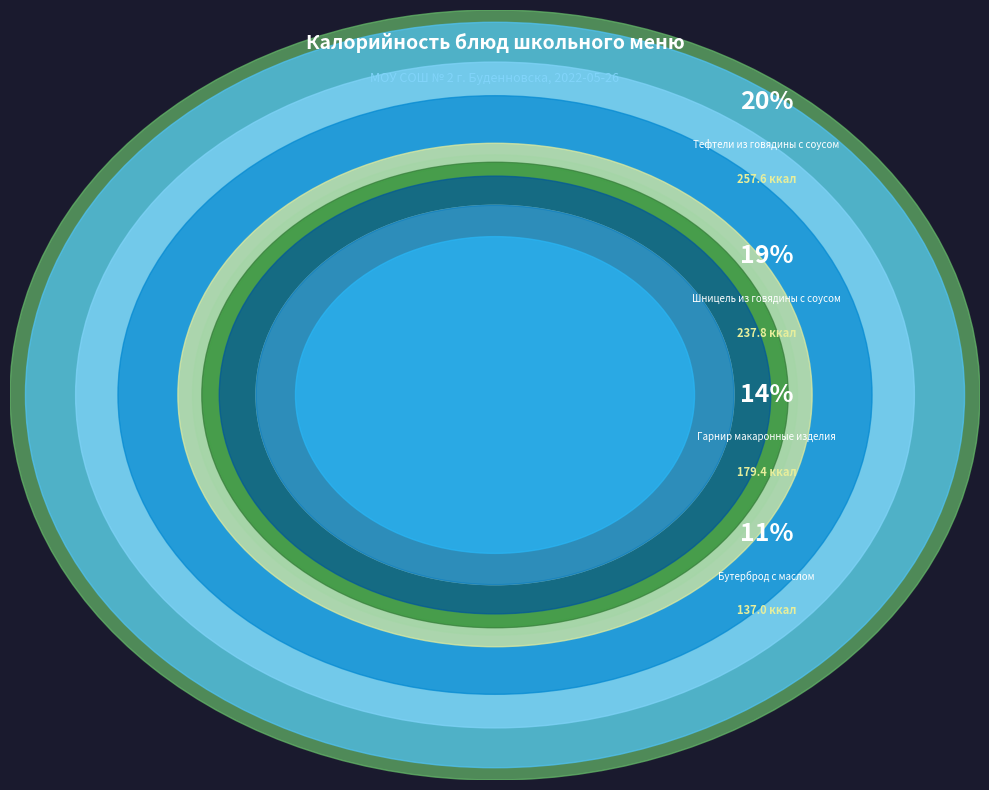

To the nearest percent, what is the combined percentage of Гарнир макаронные изделия and Хлеб ржано-пшеничный (завтрак)?

17%